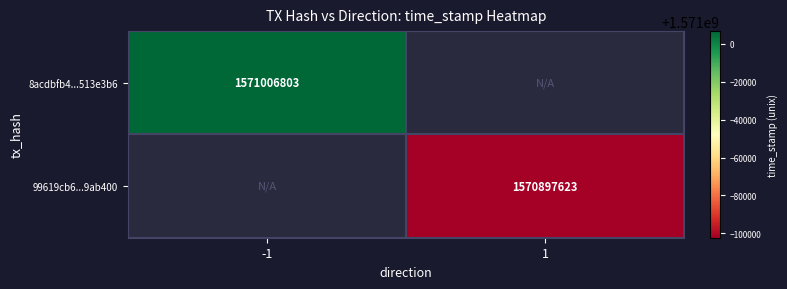

Is the value of 8acdbfb4...513e3b6 at -1 greater than the value of 99619cb6...9ab400 at 1?

Yes